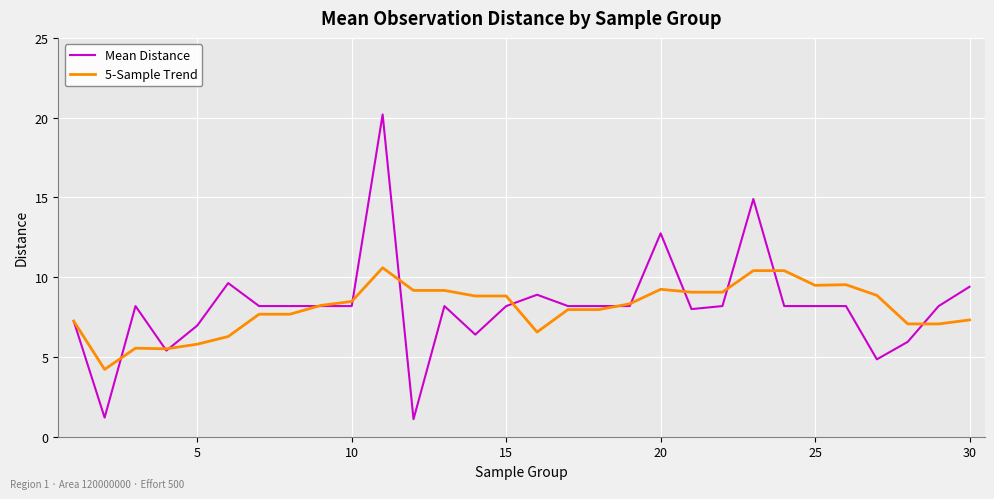

Rank the series by their maximum value, from lowest to highest.

5-Sample Trend, Mean Distance